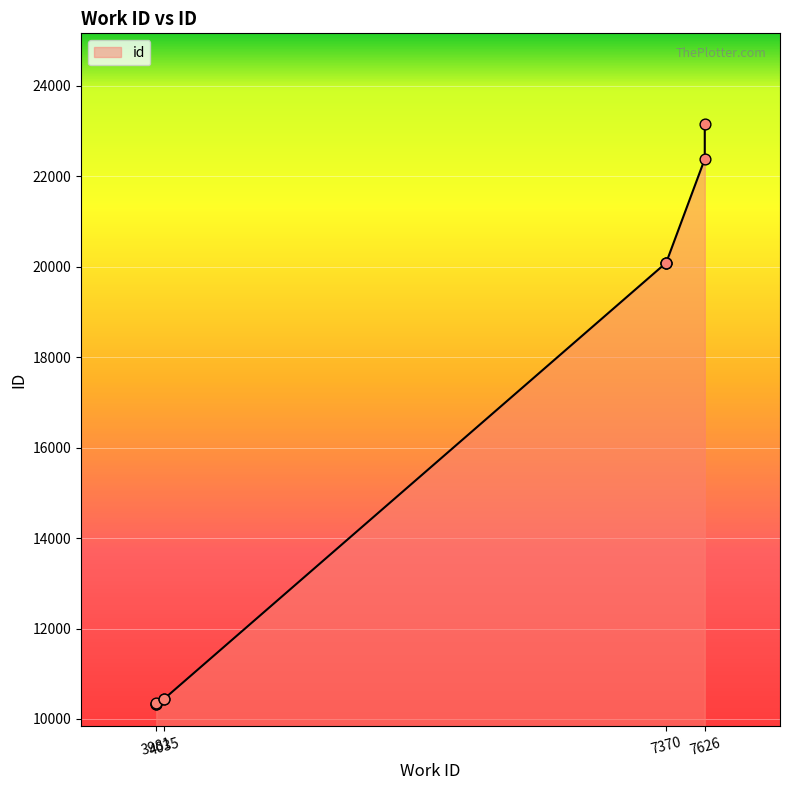

Which has a higher value, 7370 or 7370?

7370